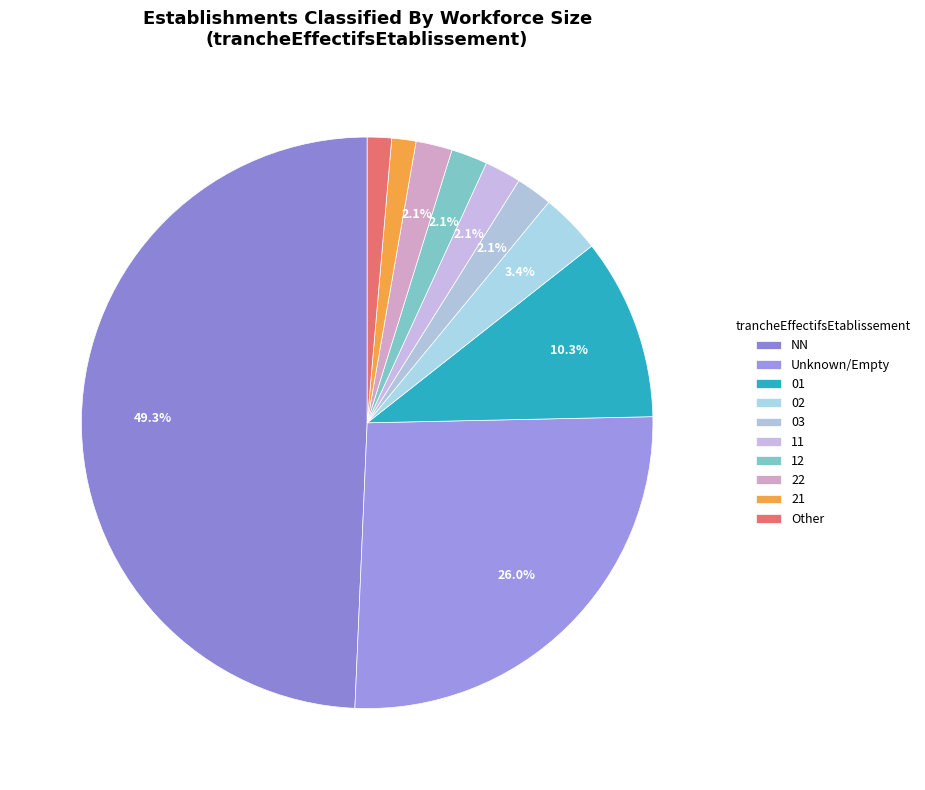

Is it true that NN is 38% of the pie?

False